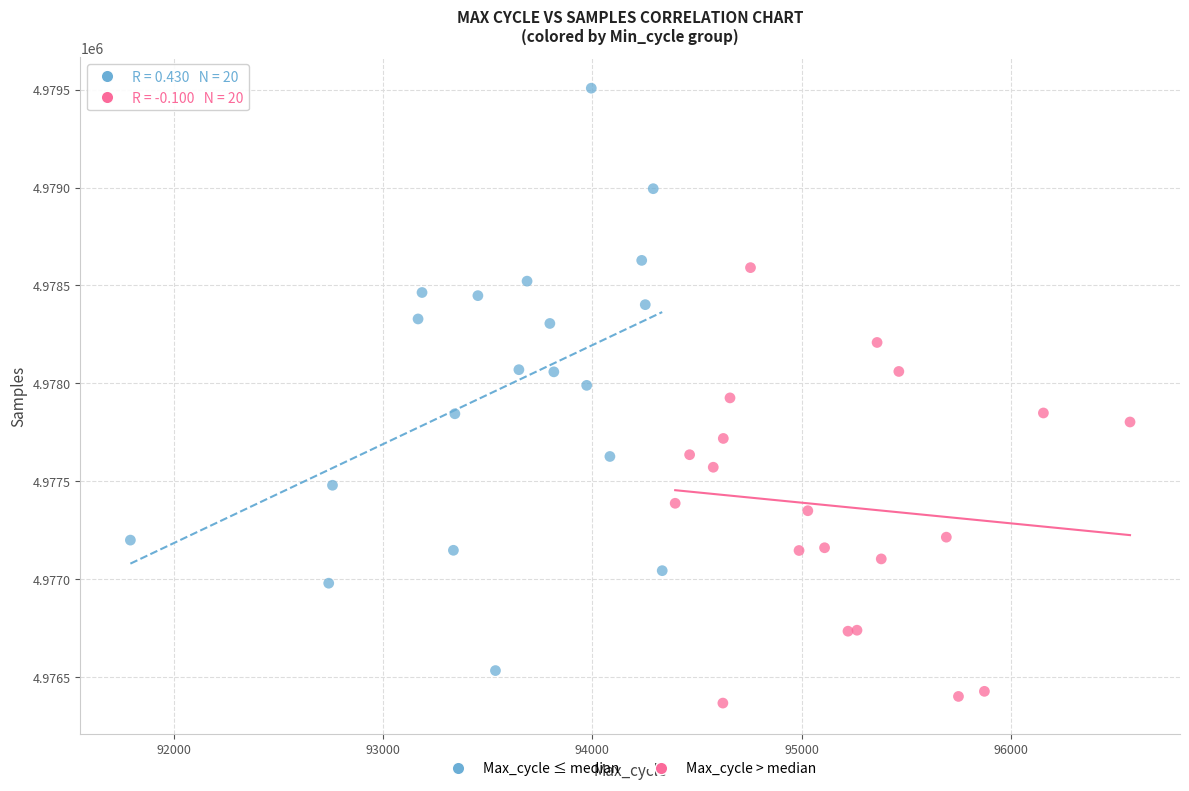

Which series has the largest Y range (max minus min)?

Max_cycle ≤ median